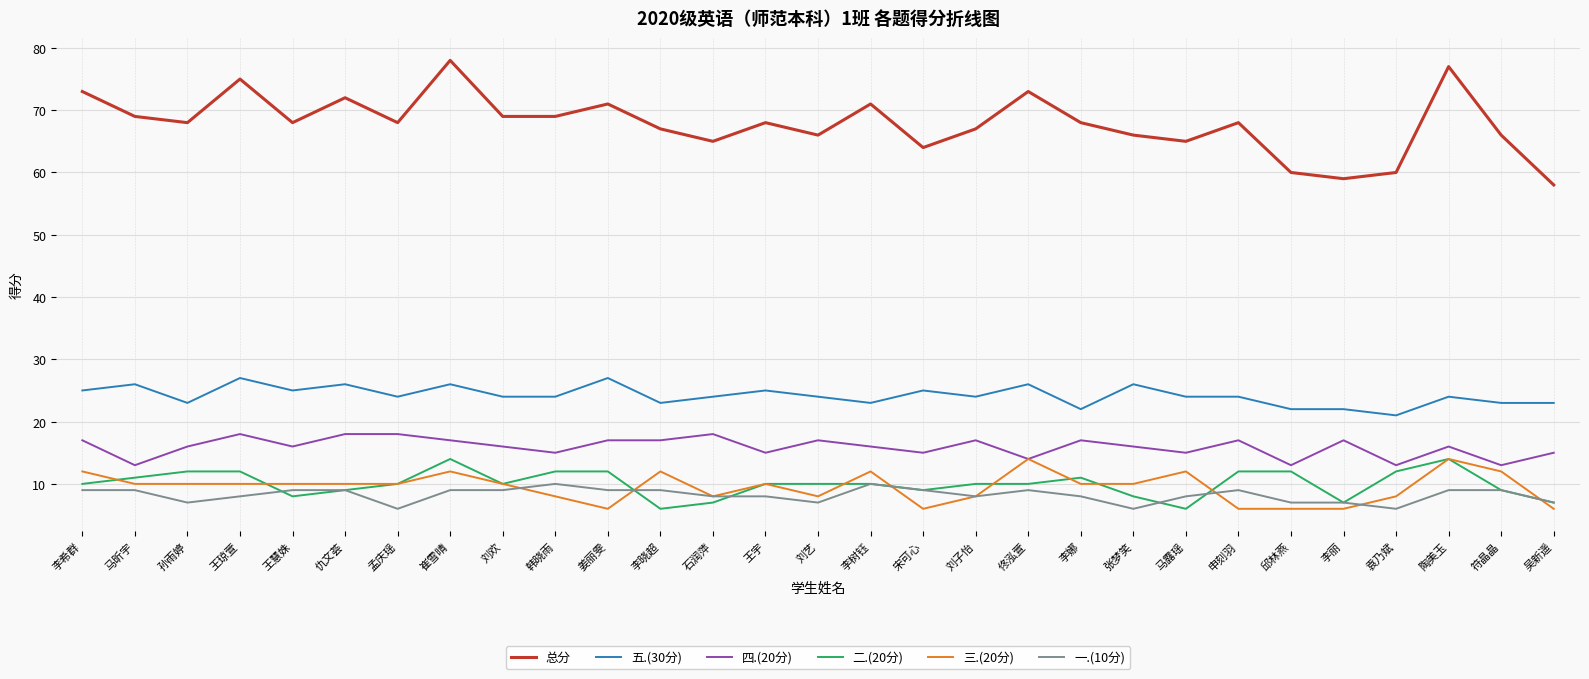

Where is the first local minimum for 总分?

孙雨婷